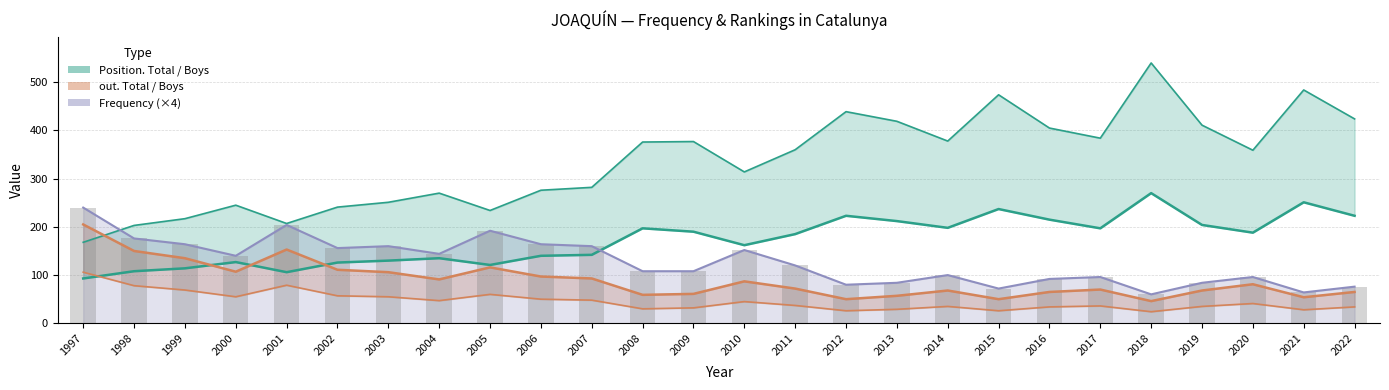

What is the sum of the out. Boys values at 2013 and 2020?

138